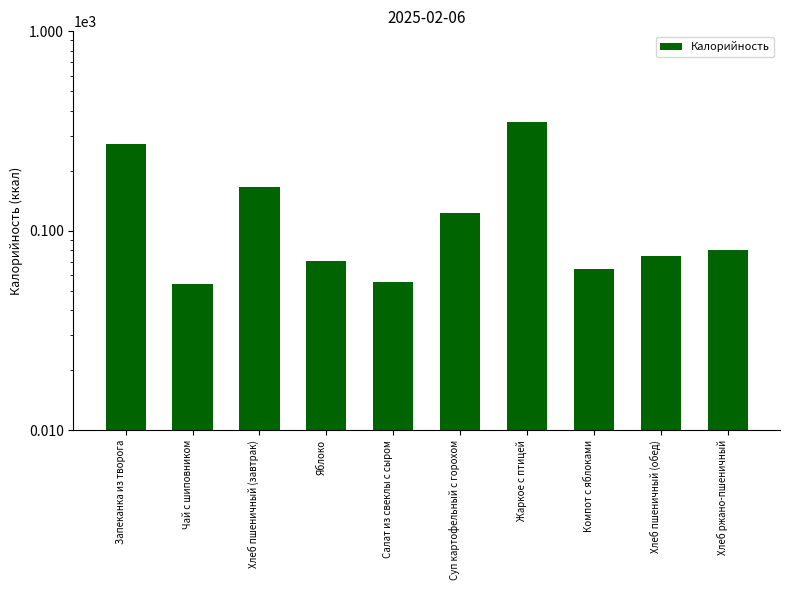

What is the difference between the maximum and minimum values?

297.4